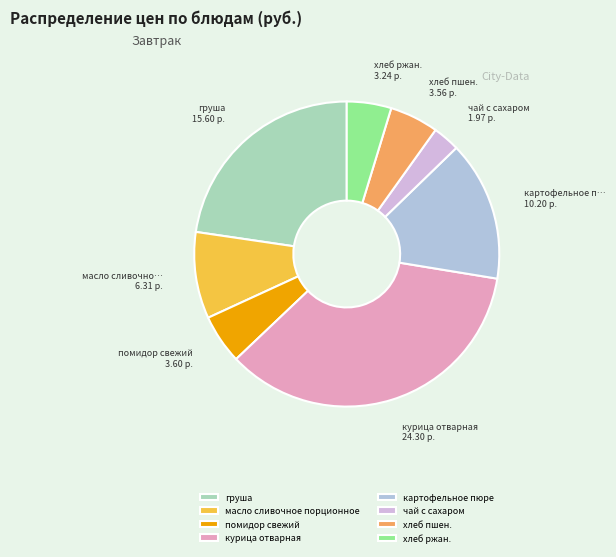

Is хлеб пшен. the majority of the pie?

No